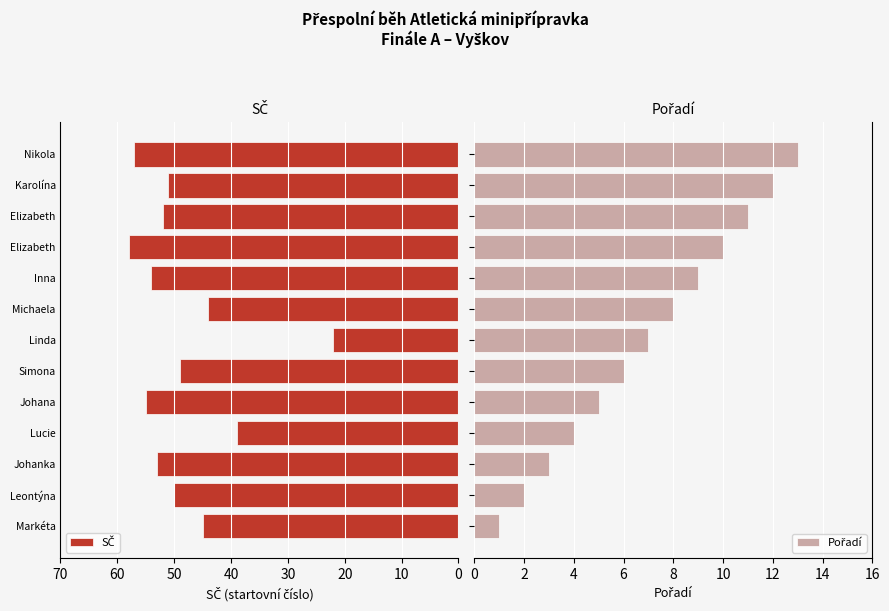

Is it true that Pořadí equals 2 at Linda?

False